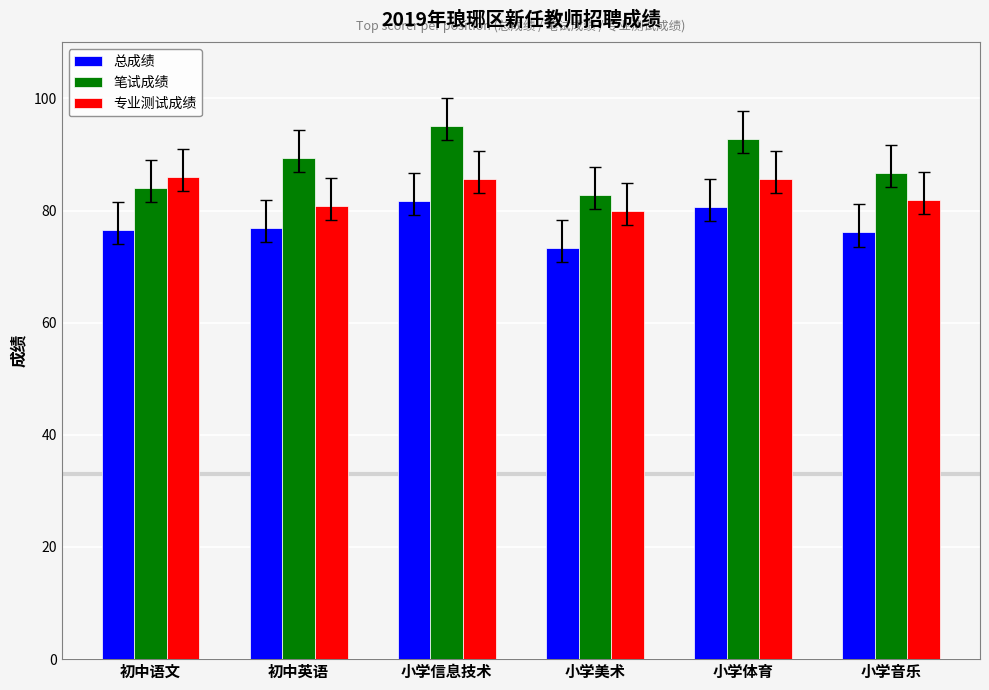

What is the spread (max minus min) of values at 小学体育?

12.1